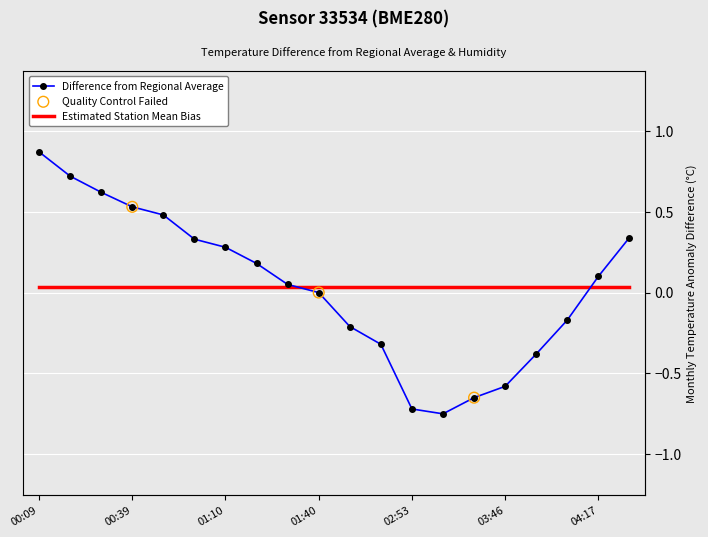

Between 03:36 and 04:17, which is larger?

04:17